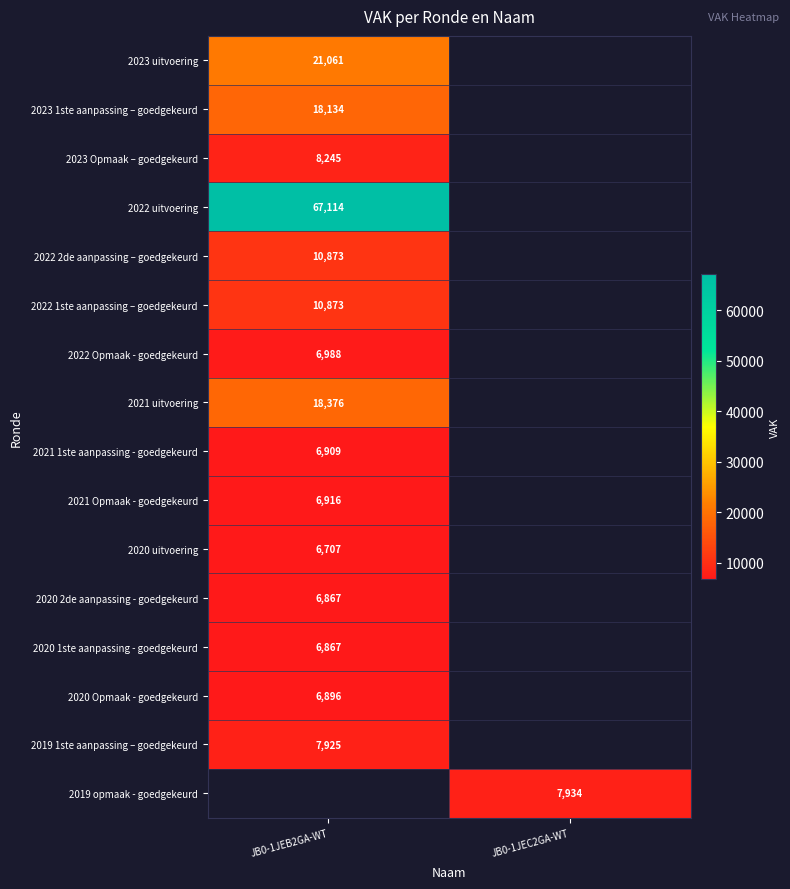

True or false: 2020 Opmaak - goedgekeurd has a value of 3355 at JB0-1JEB2GA-WT.

False